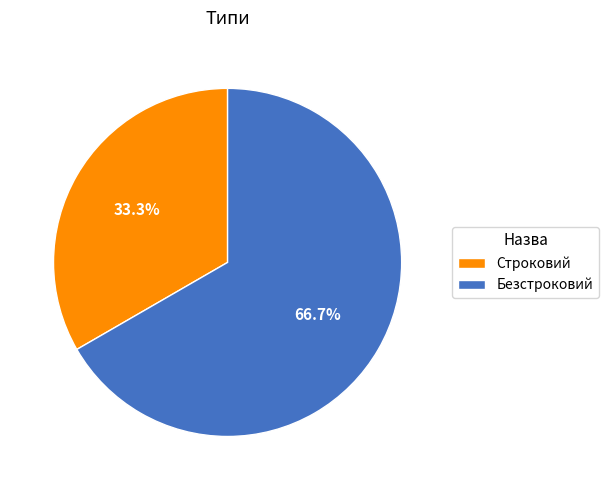

What is the smallest slice in the pie chart?

Строковий